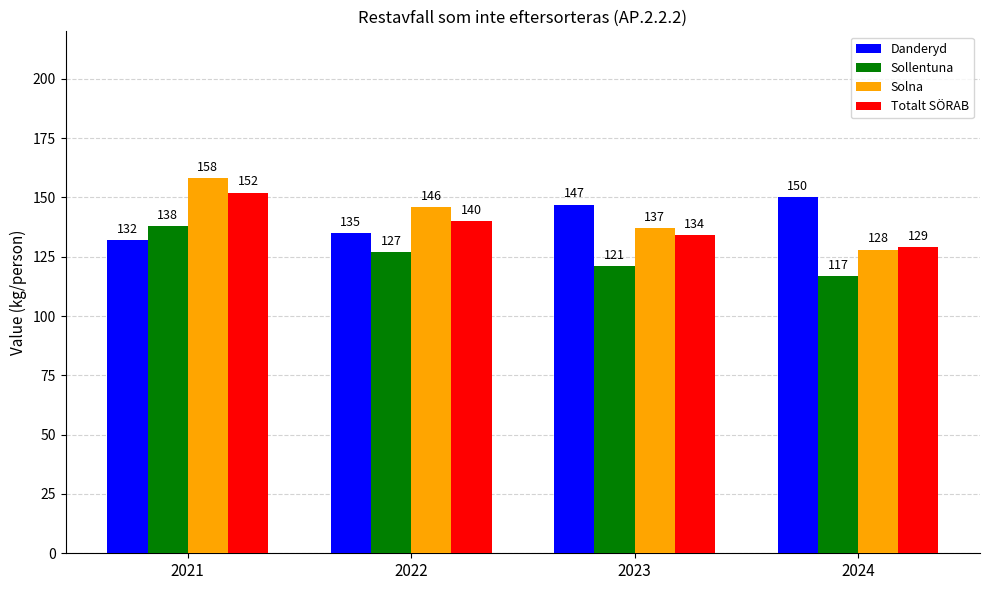

At how many categories does at least one series exceed 118?

4